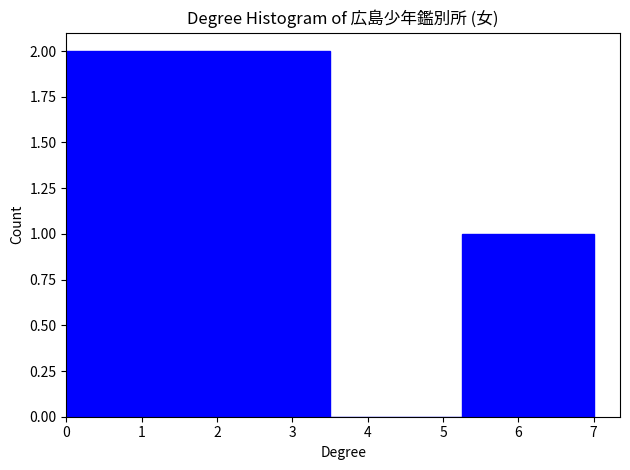

Reading left to right, list every bar in this chart as the range it spans on the x-axis followed by its height. Neither the bar edges nor the heights are printed on the chart, so give them approximately, as read against the axes.

0.00 to 1.75: 2
1.75 to 3.50: 2
3.50 to 5.25: 0
5.25 to 7.00: 1